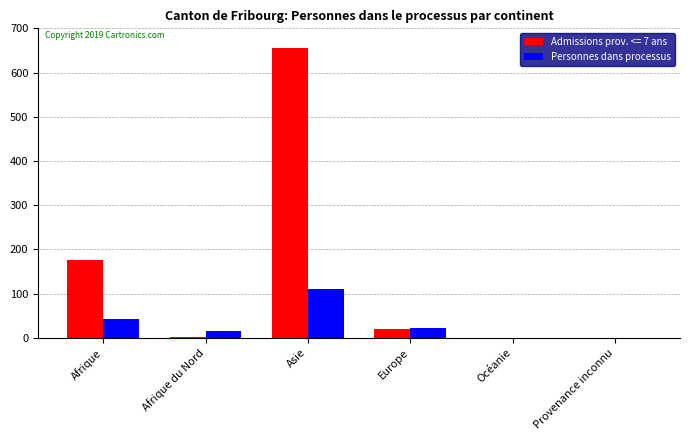

How many groups of bars are there?

6